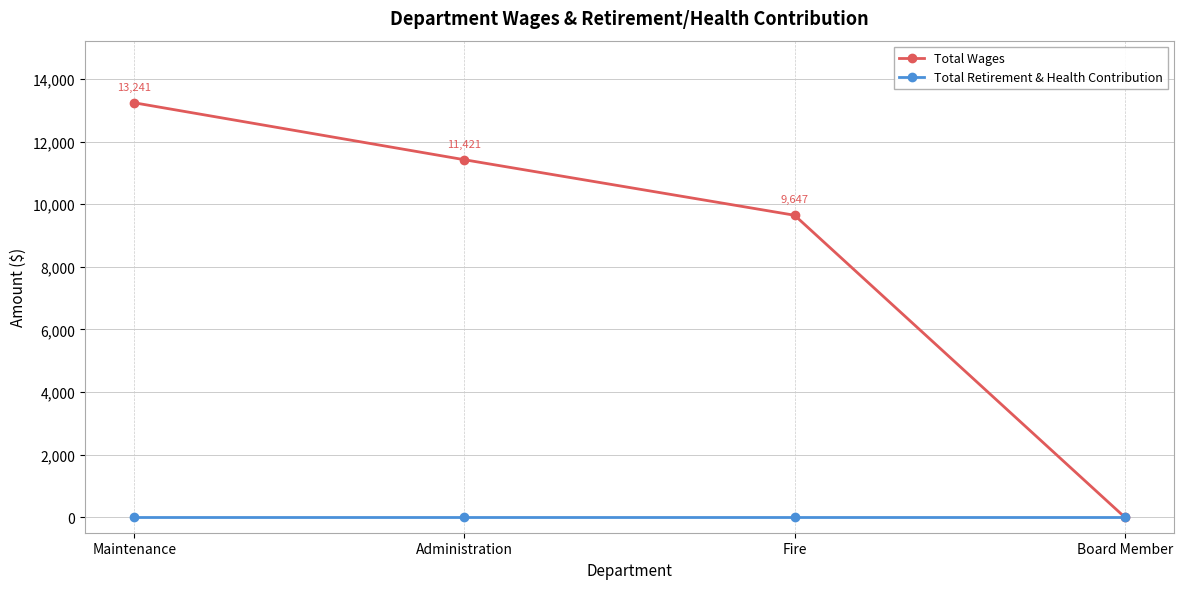

Reading left to right, extract all data points from this chart.

Total Wages: Maintenance=13241	Administration=11421	Fire=9647	Board Member=0
Total Retirement & Health Contribution: Maintenance=0	Administration=0	Fire=0	Board Member=0